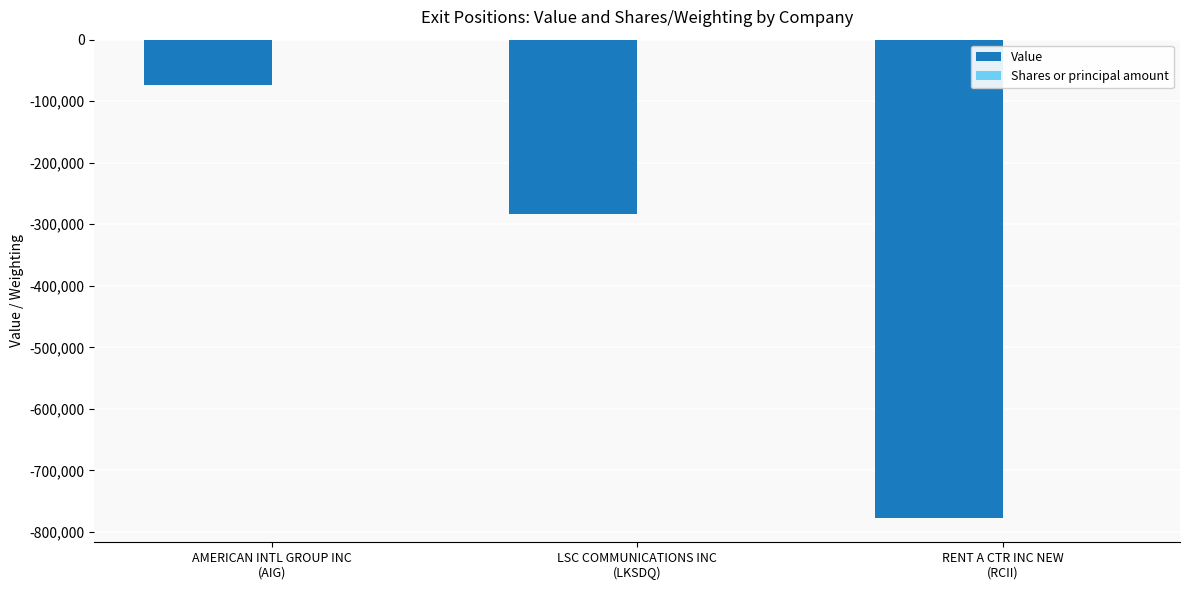

Read the Value value at RENT A CTR INC NEW
(RCII).

-777485.0